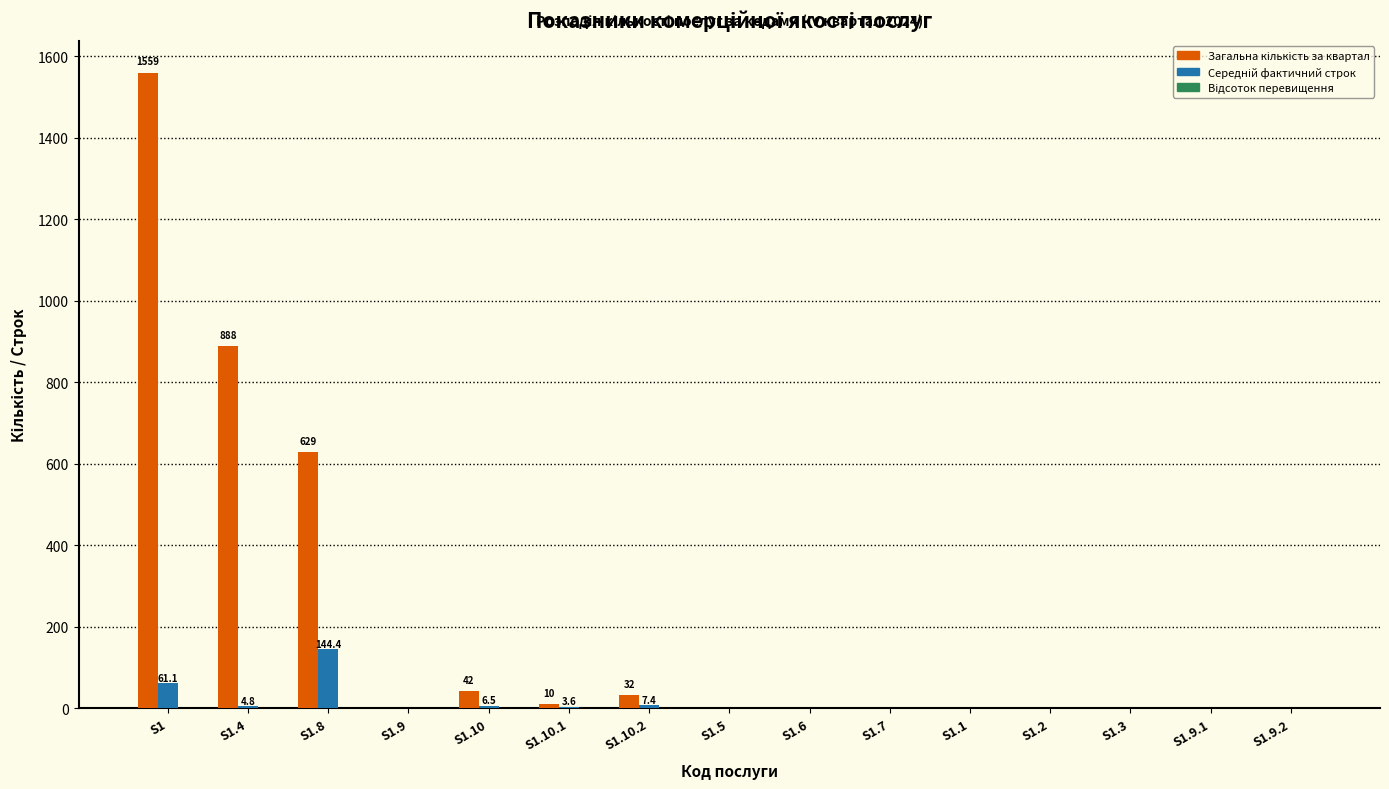

What is the maximum value shown in the chart?

1559.0